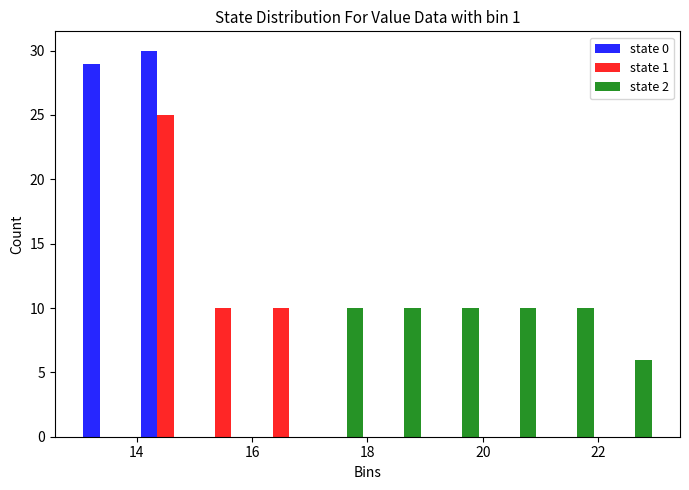

What is the height of the state 2 bar covering 19 to 20 on the x-axis? The values are not printed on the chart, so give them approximately, as read against the axis.

10